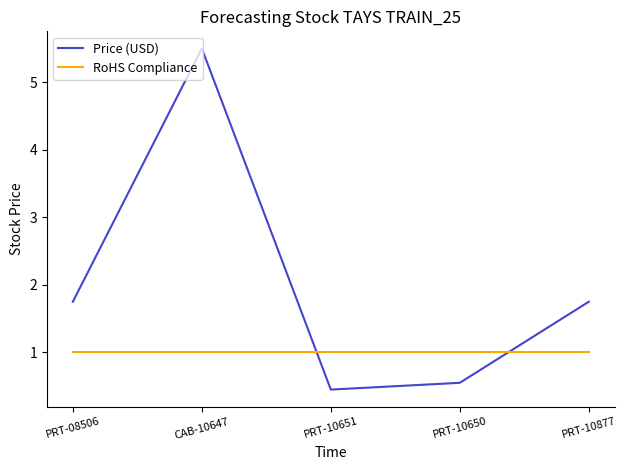

The RoHS Compliance series shows 0.3 at PRT-10651. True or false?

False